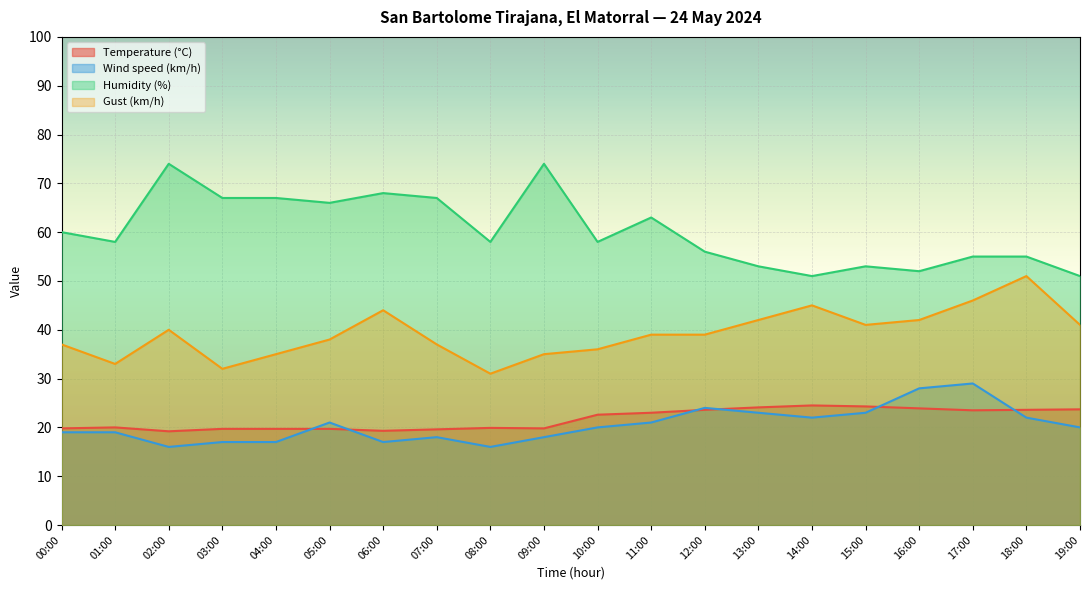

What is the value of the Temperature (°C) point at the 17th from the left?

23.9